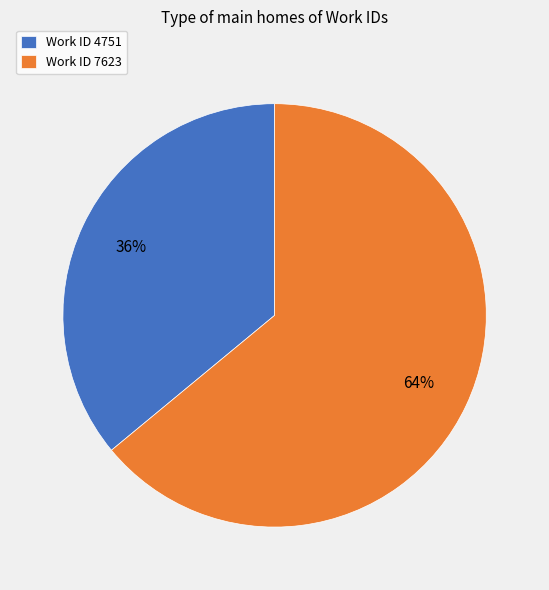

Which slice is the largest?

Work ID 7623